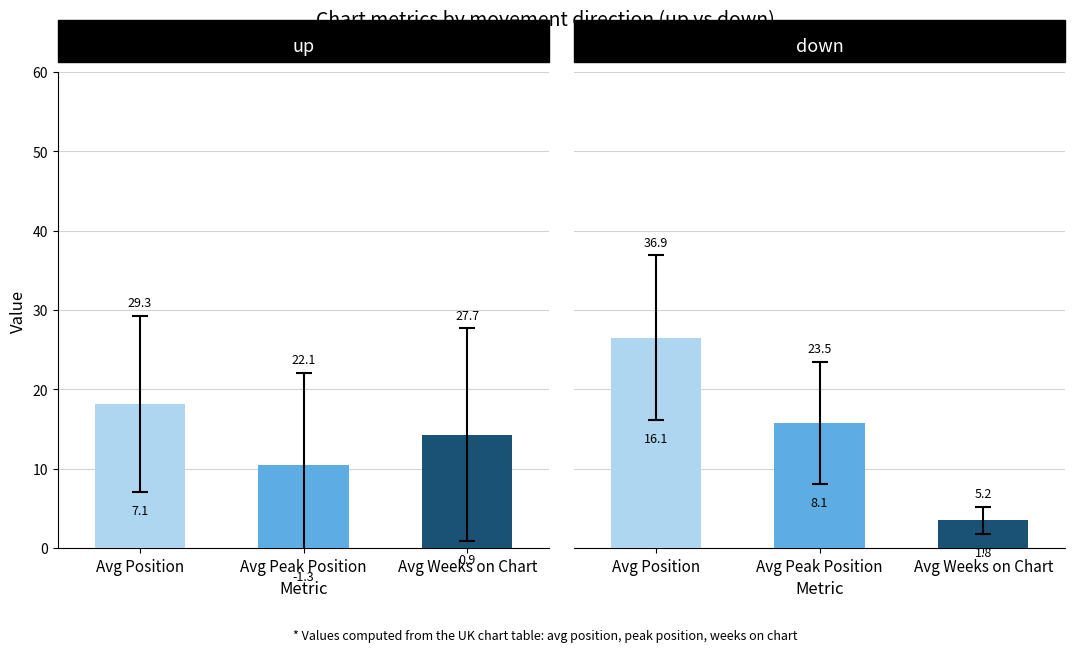

Which series has the largest total across all categories?

Avg Position